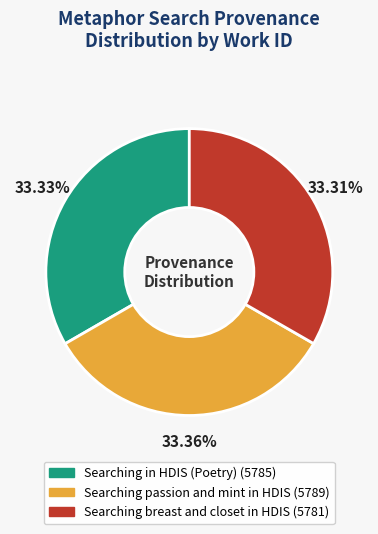

What is the ratio of the value at Searching in HDIS (Poetry) to the value at Searching breast and closet in HDIS?

1.0